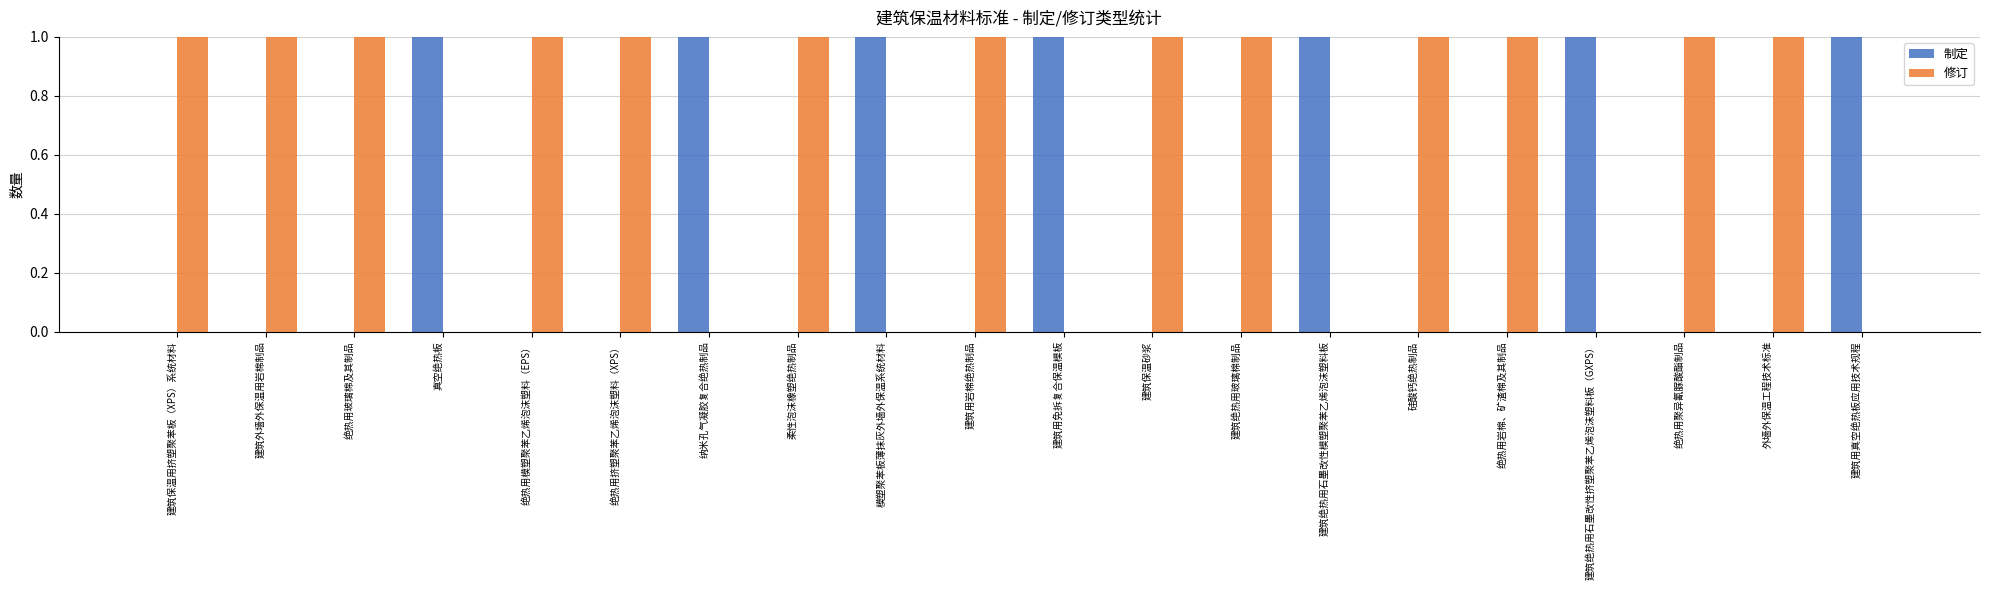

Is it true that 修订 equals 0 at 建筑绝热用玻璃棉制品?

False